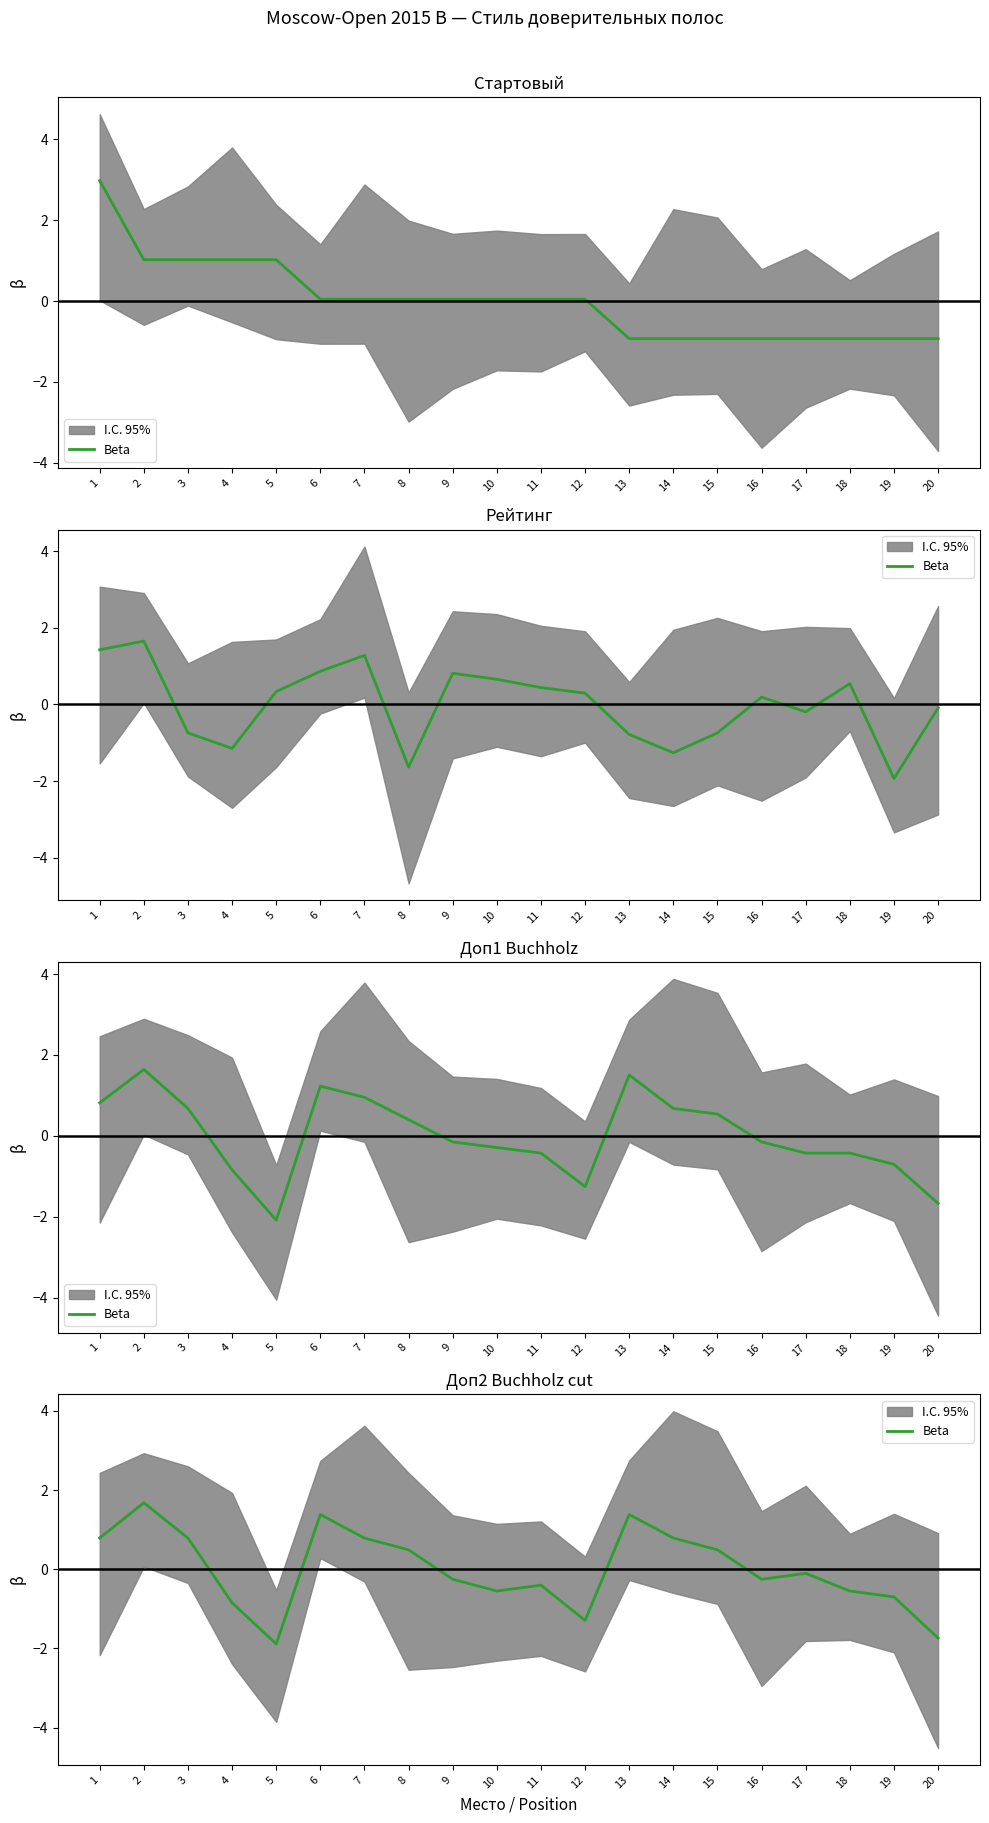

Reading right to left, list all the values displayed in this chart.

20=-1.7	19=-0.7	18=-0.6	17=-0.1	16=-0.3	15=0.5	14=0.8	13=1.4	12=-1.3	11=-0.4	10=-0.6	9=-0.3	8=0.5	7=0.8	6=1.4	5=-1.9	4=-0.8	3=0.8	2=1.7	1=0.8